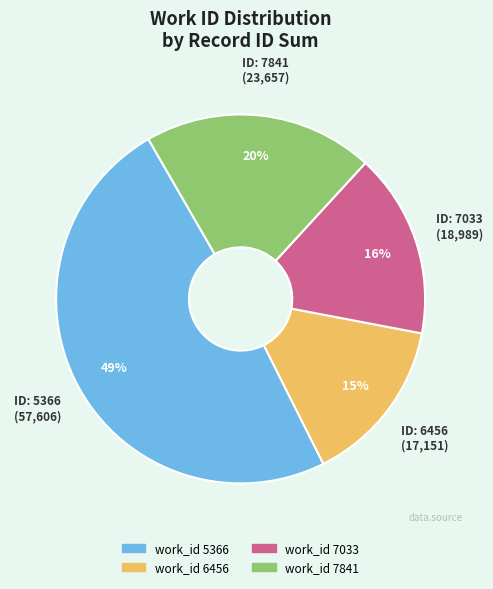

Is there a majority slice in this chart?

No